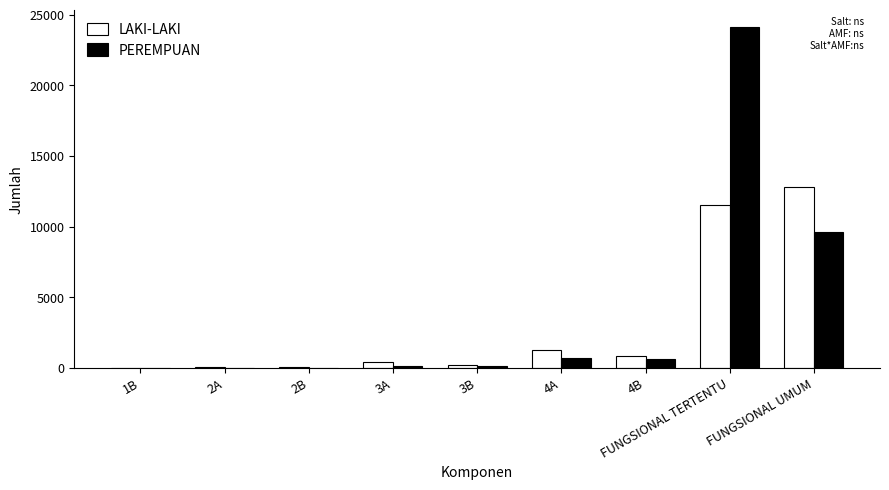

What are all the series names shown in the legend?

LAKI-LAKI, PEREMPUAN